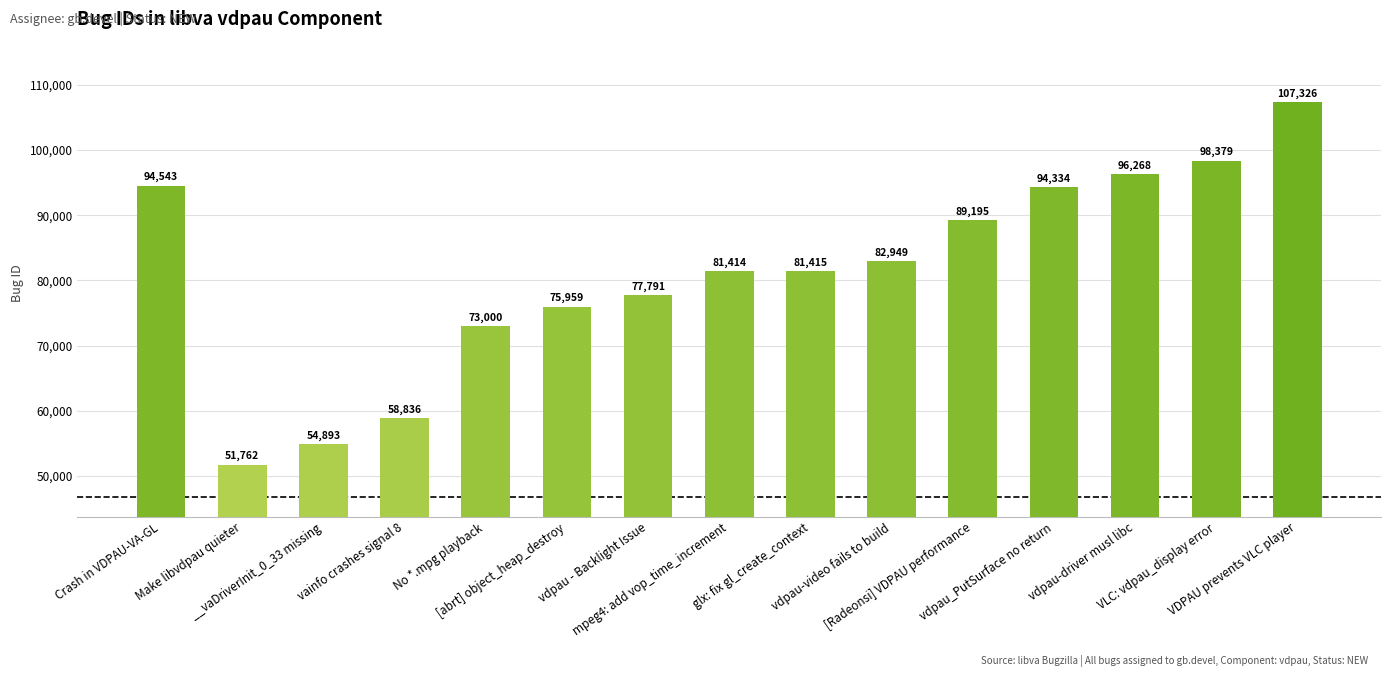

Where does the data first go above 81415?

Crash in VDPAU-VA-GL